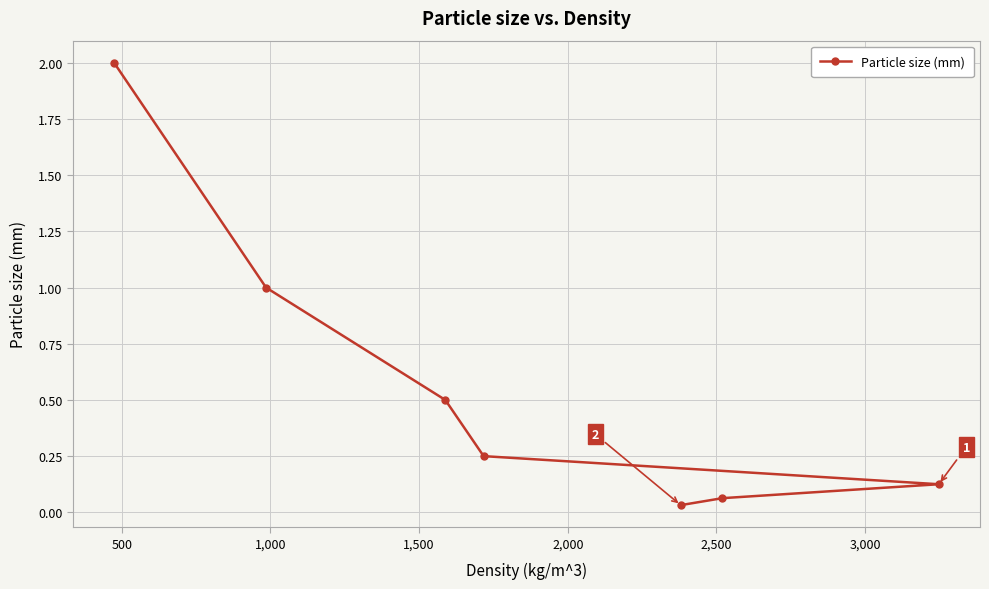

What is the greatest value displayed?

2.0